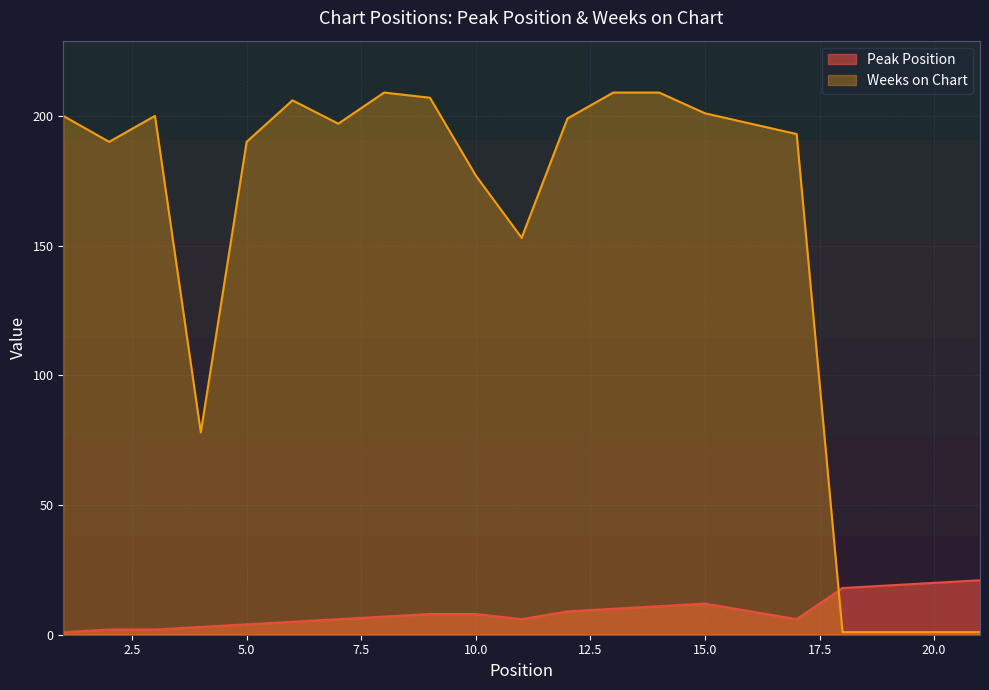

Which series ends up on top after the final intersection of Weeks on Chart and Peak Position?

Peak Position